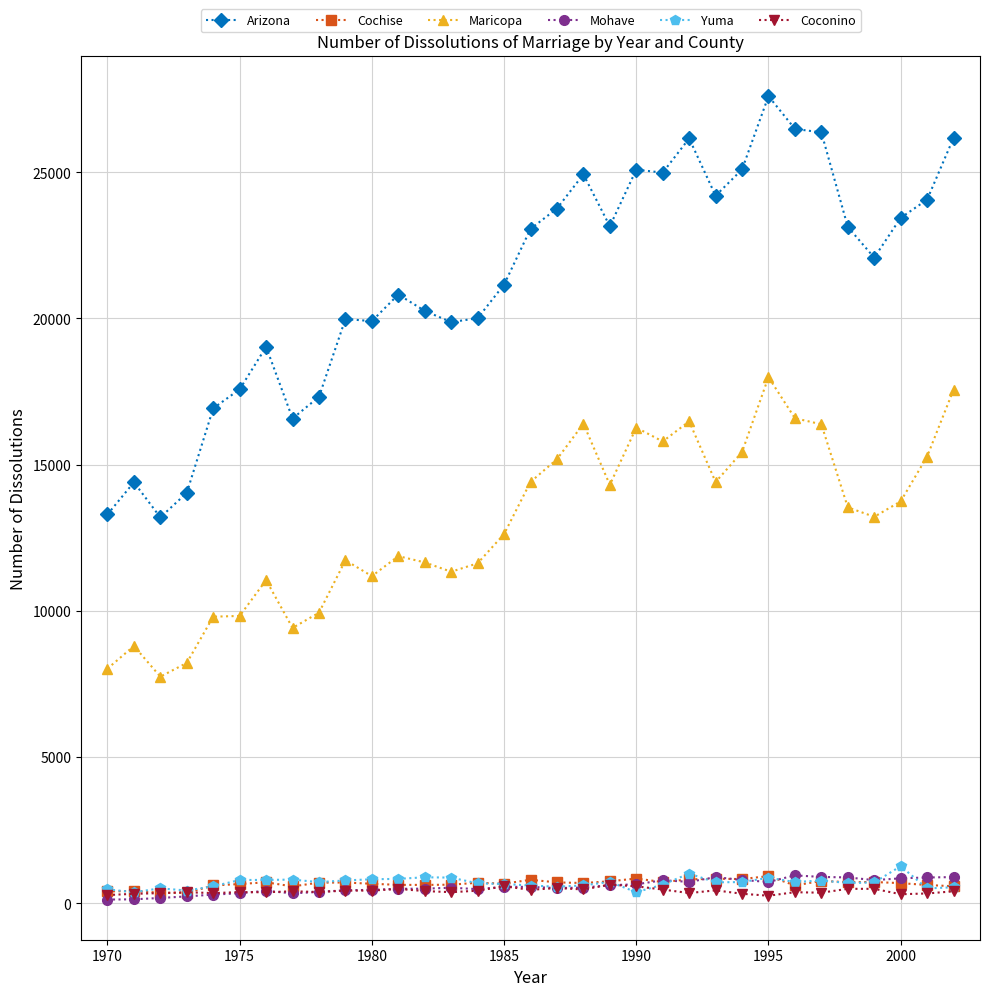

What are all the series names shown in the legend?

Arizona, Cochise, Maricopa, Mohave, Yuma, Coconino